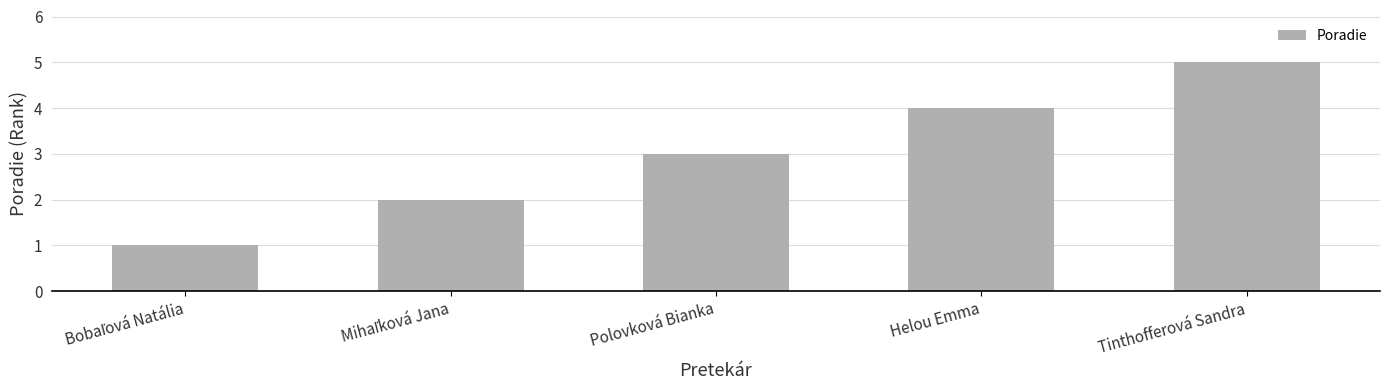

Where is the data nearest to the value 3?

Polovková Bianka